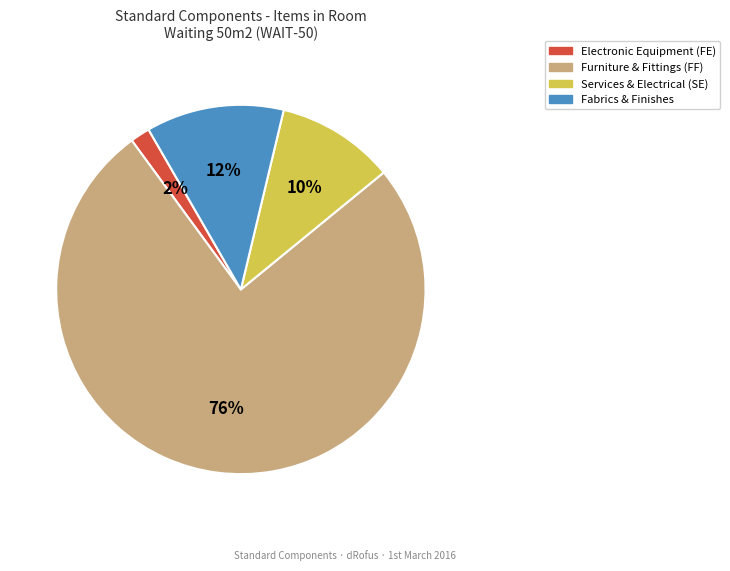

How many segments does this pie chart have?

4